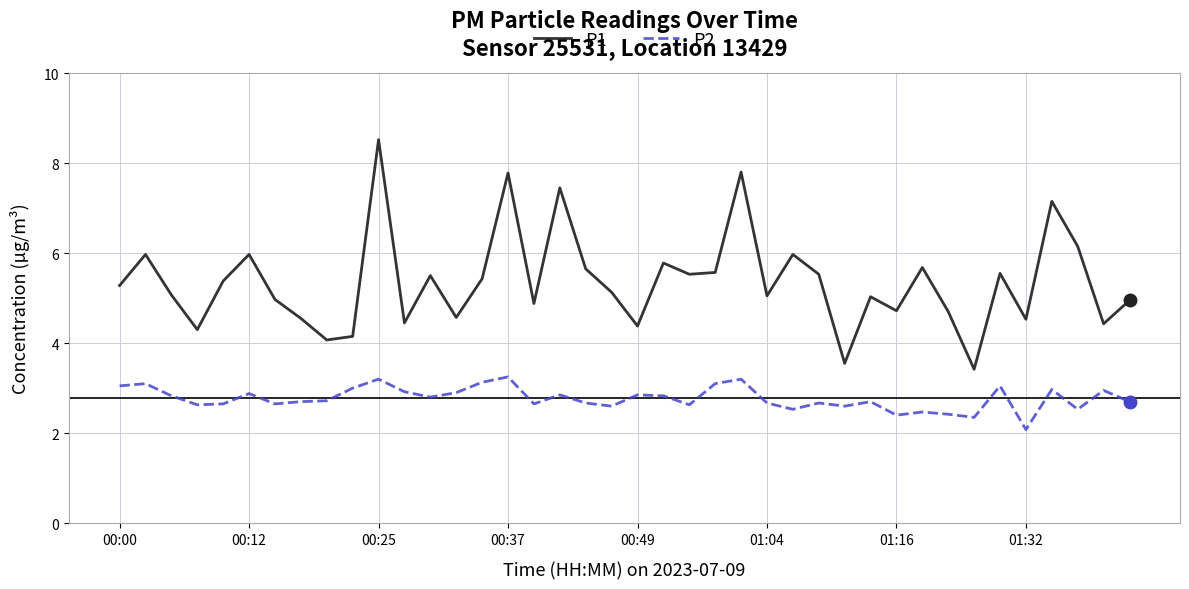

True or false: P1 and P2 intersect in this chart.

False